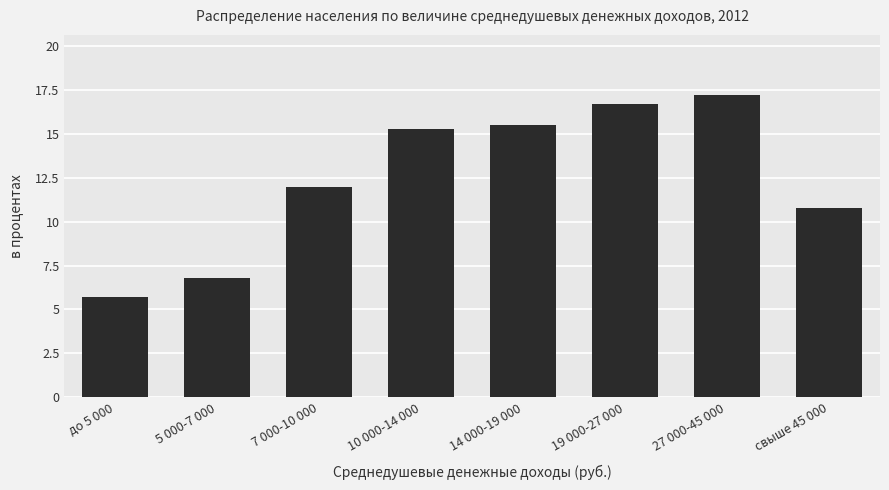

List the labels in order of value, largest first.

27 000-45 000, 19 000-27 000, 14 000-19 000, 10 000-14 000, 7 000-10 000, свыше 45 000, 5 000-7 000, до 5 000